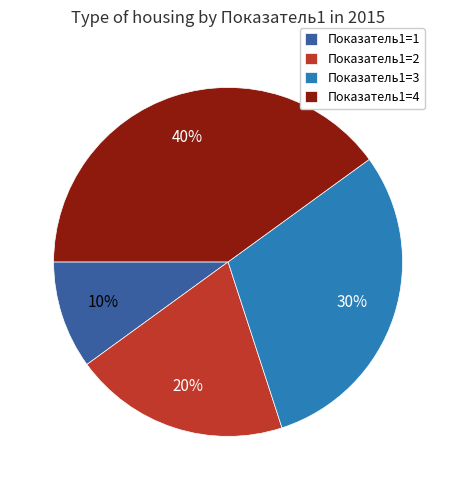

What percentage is the Показатель1=4 slice, to the nearest percent?

40%